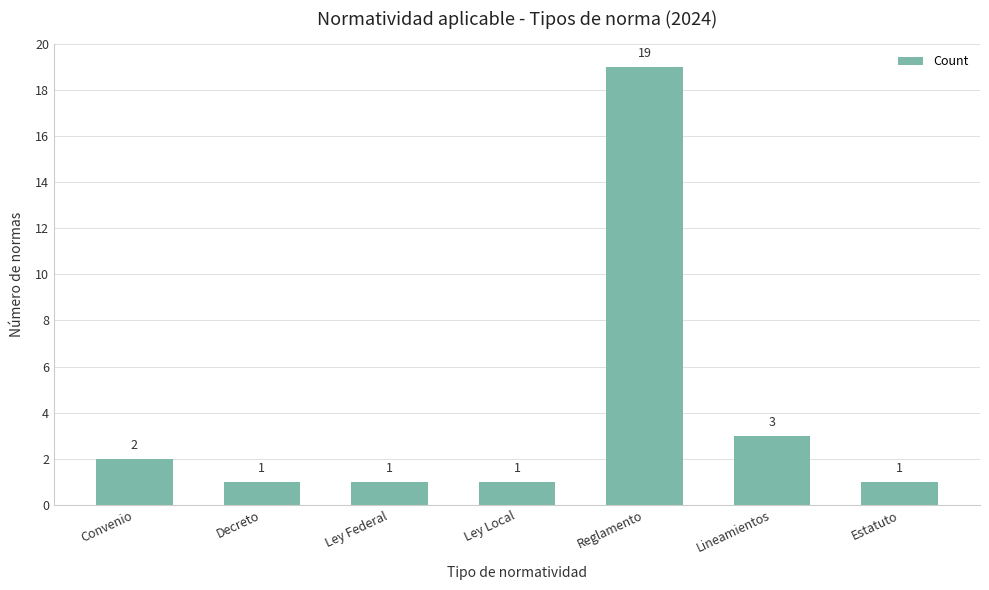

Is it true that the value at Reglamento is 19?

True